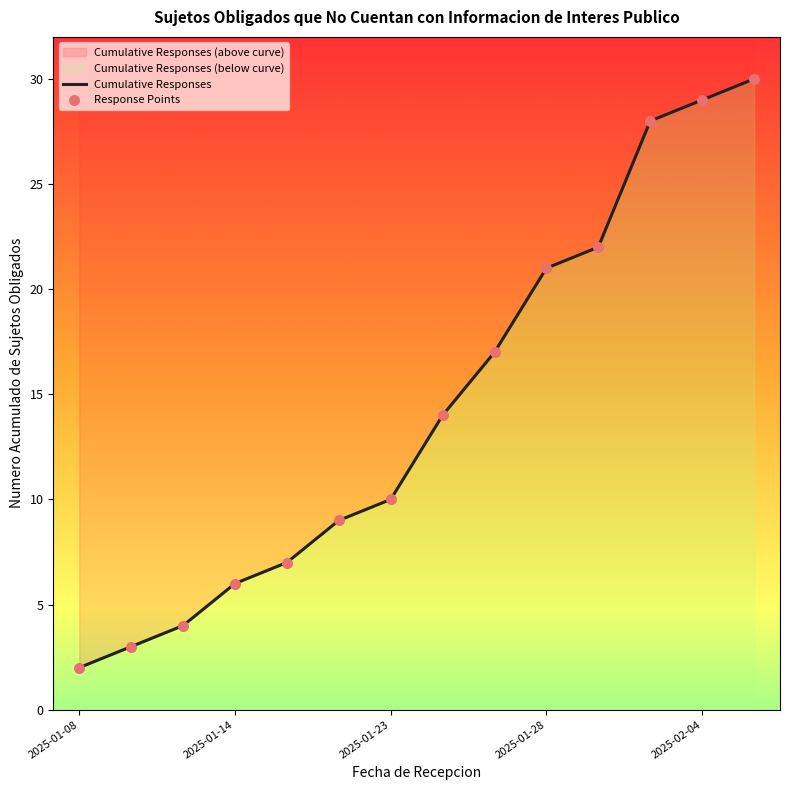

Which has a higher value, 2025-01-28 or 2025-01-28?

2025-01-28